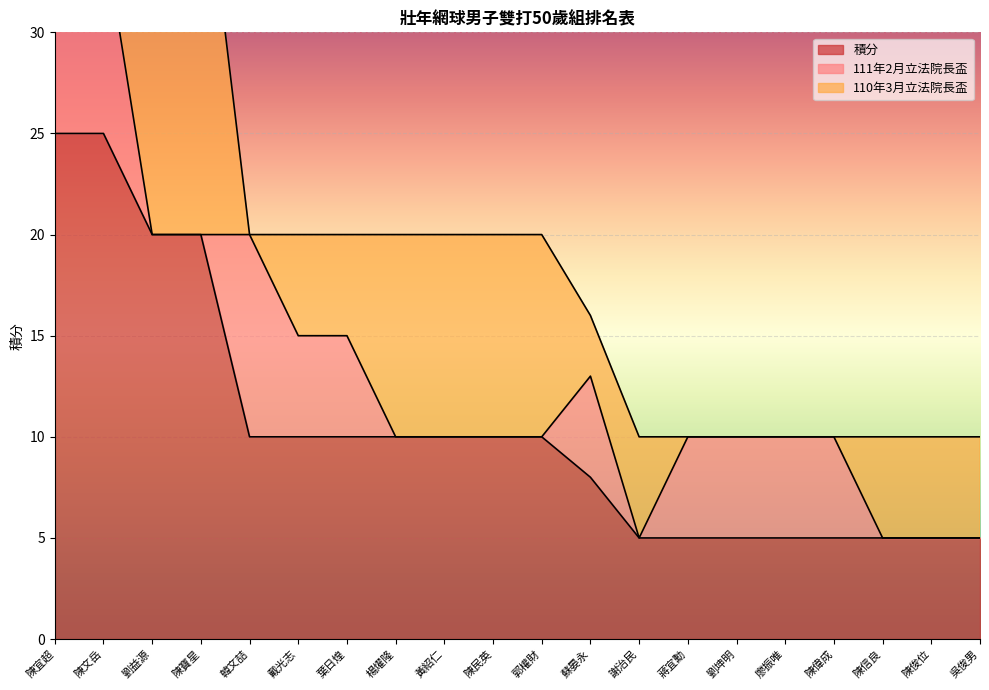

How many series are shown in this chart?

3